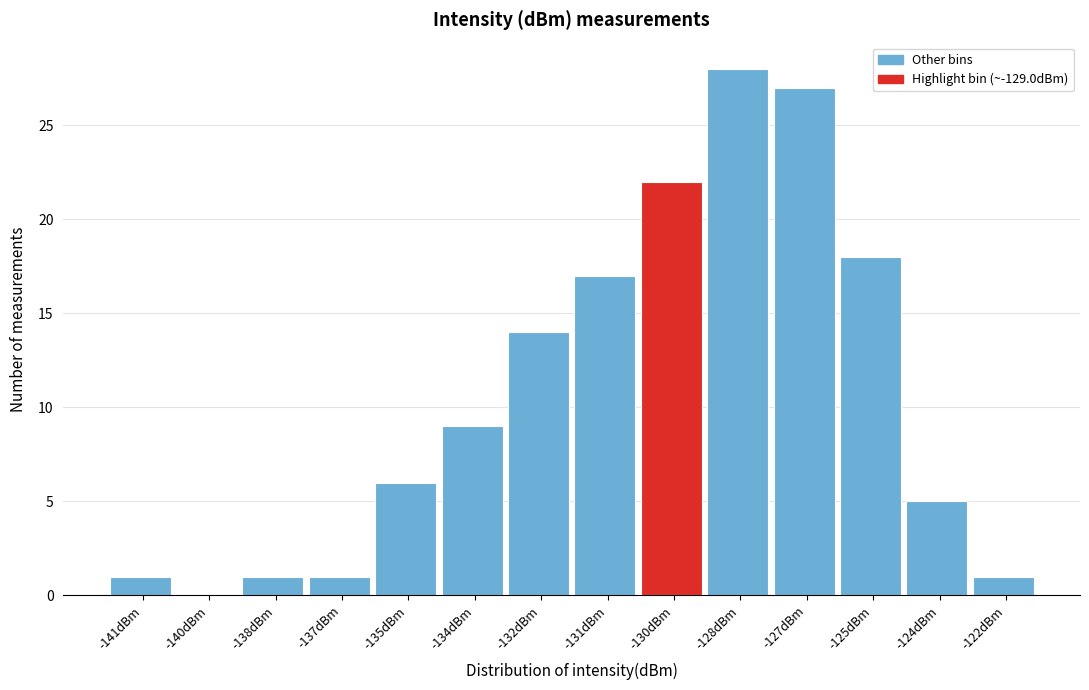

Reading left to right, extract all data points from this chart.

-141dBm=1	-140dBm=0	-138dBm=1	-137dBm=1	-135dBm=6	-134dBm=9	-132dBm=14	-131dBm=17	-130dBm=22	-128dBm=28	-127dBm=27	-125dBm=18	-124dBm=5	-122dBm=1